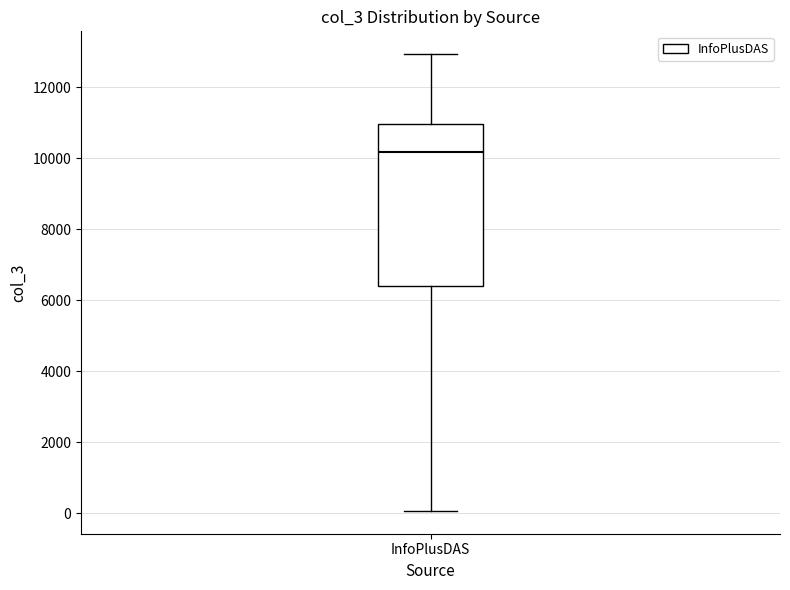

Where is the lower edge of the box for InfoPlusDAS on the y-axis? The values are not printed on the chart, so give them approximately, as read against the axis.

6400